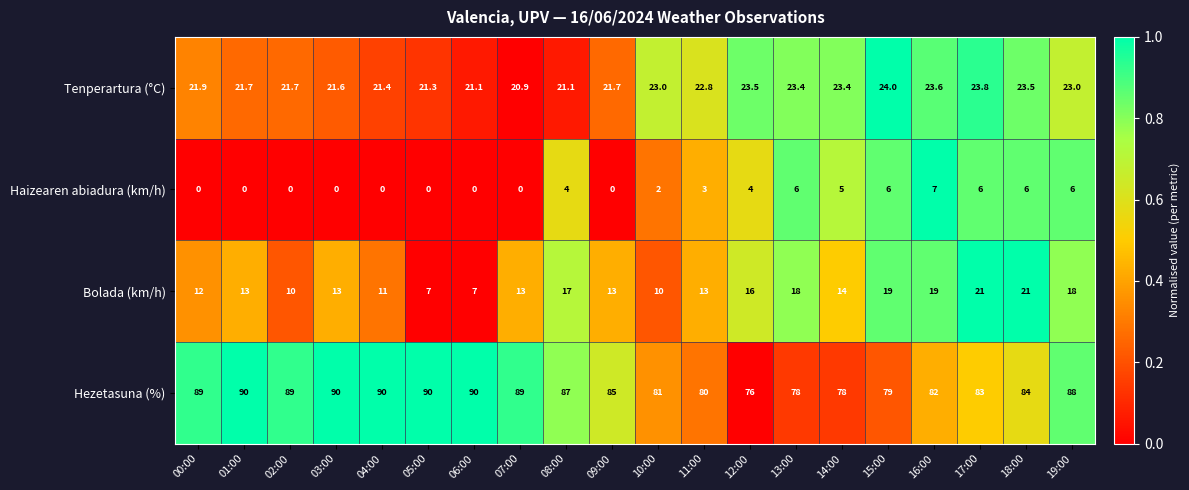

The Tenperartura (°C) series shows 23.6 at 16:00. True or false?

True